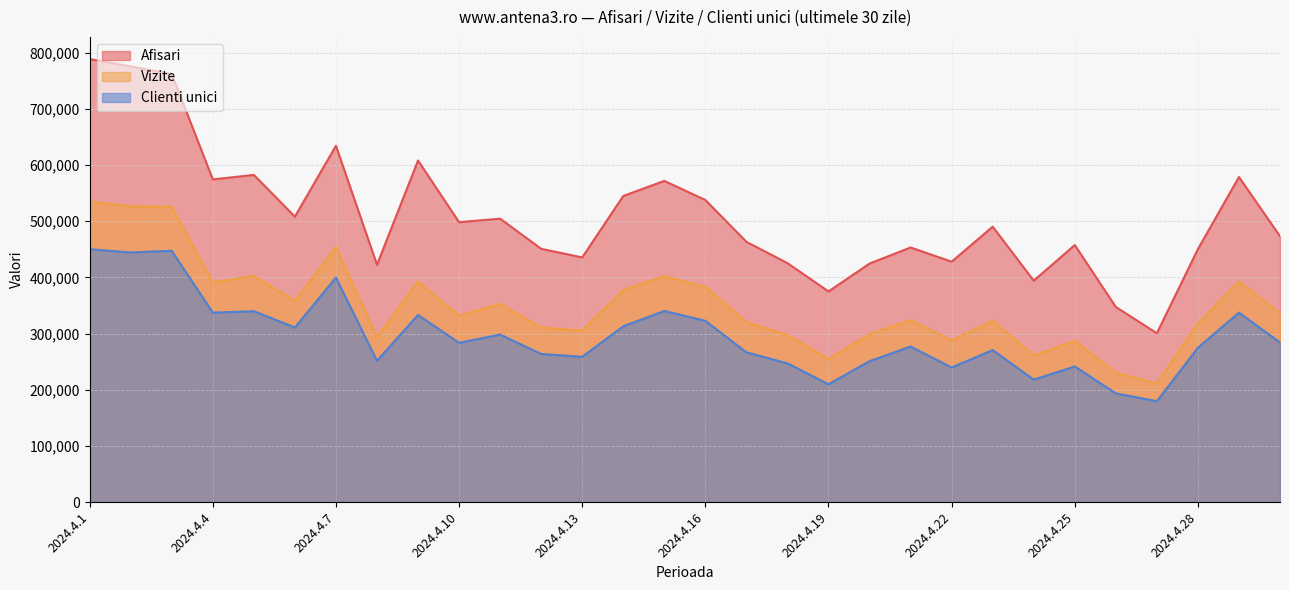

True or false: Vizite and Afisari intersect in this chart.

False